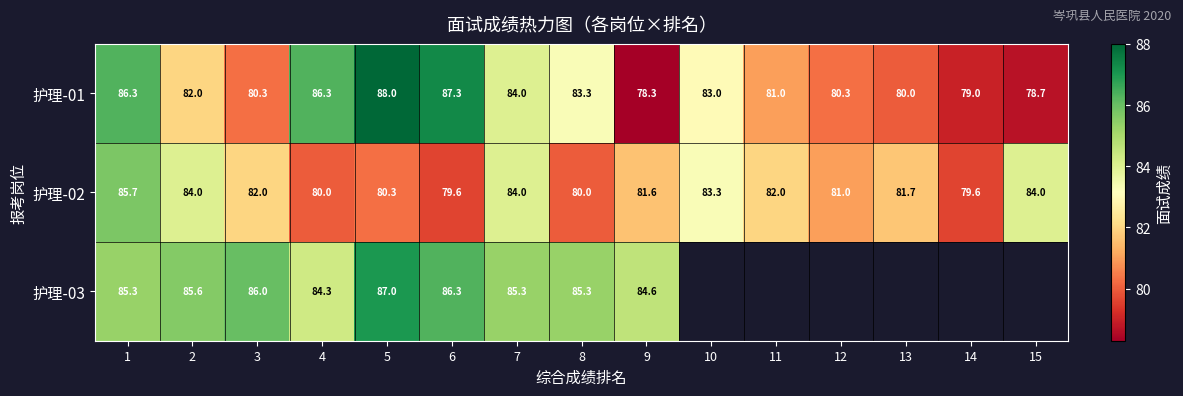

What is the average value of the 护理-01 series?

82.5